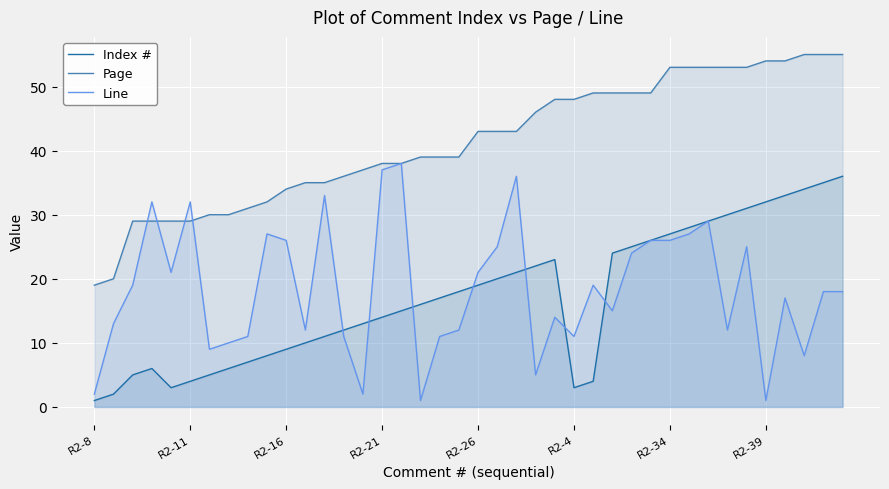

How many values in the Line series exceed 18?

19